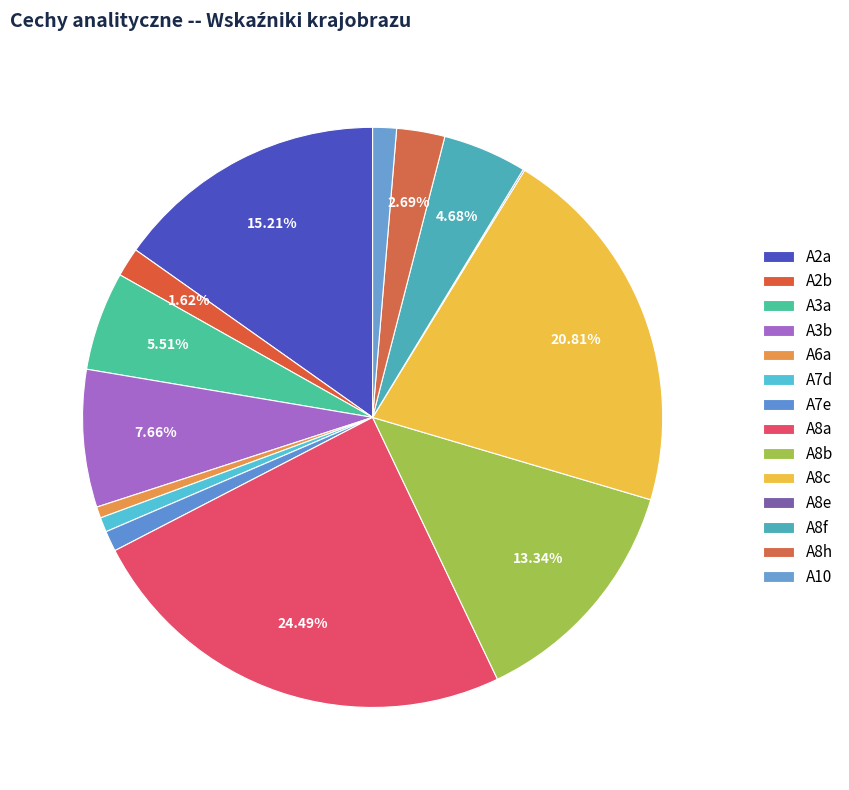

To the nearest percent, what is the difference between the largest and smallest slice percentages?

24%